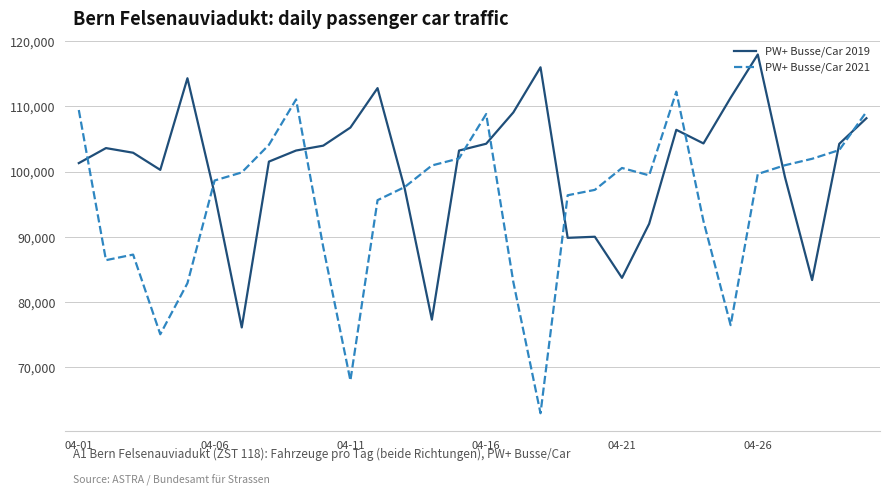

Which series has the widest spread of values?

PW+ Busse/Car 2021